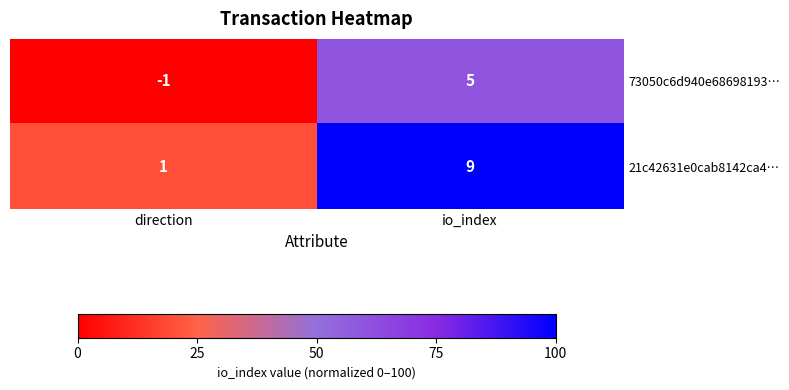

Reading left to right, extract all data points from this chart.

73050c6d940e68698193…: -1	5
21c42631e0cab8142ca4…: 1	9